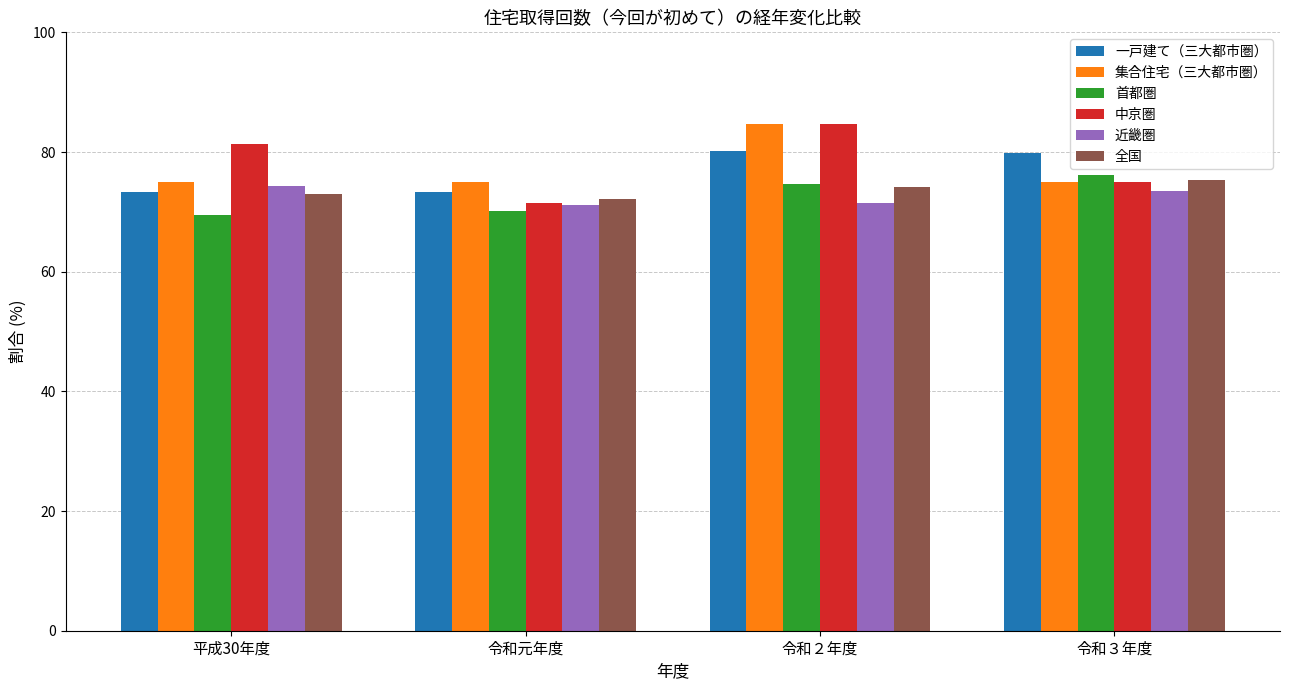

What is the sum of the 中京圏 values at 令和２年度 and 令和元年度?

156.0